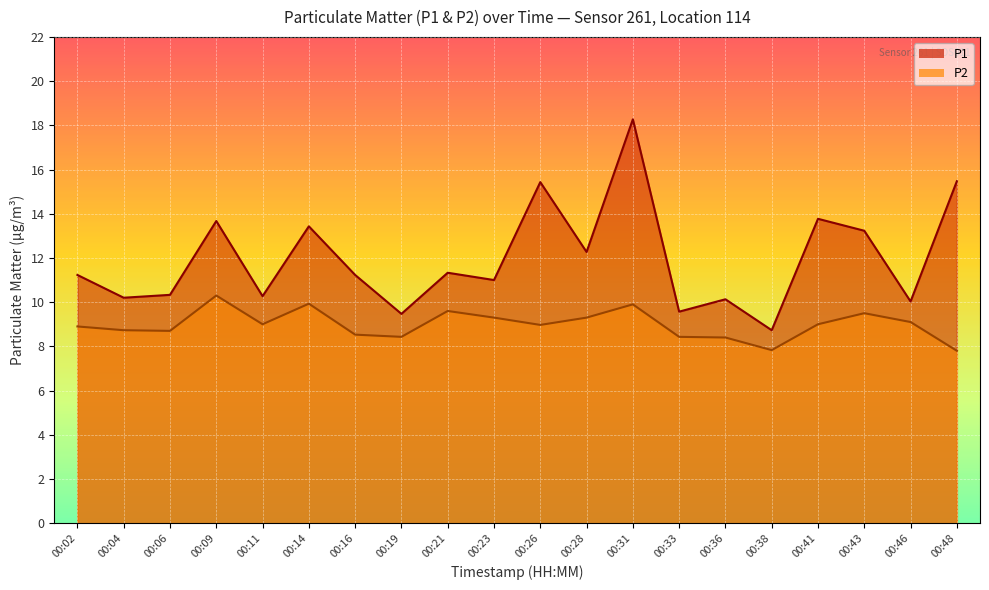

Is the value of P2 at 00:04 greater than the value of P1 at 00:04?

No